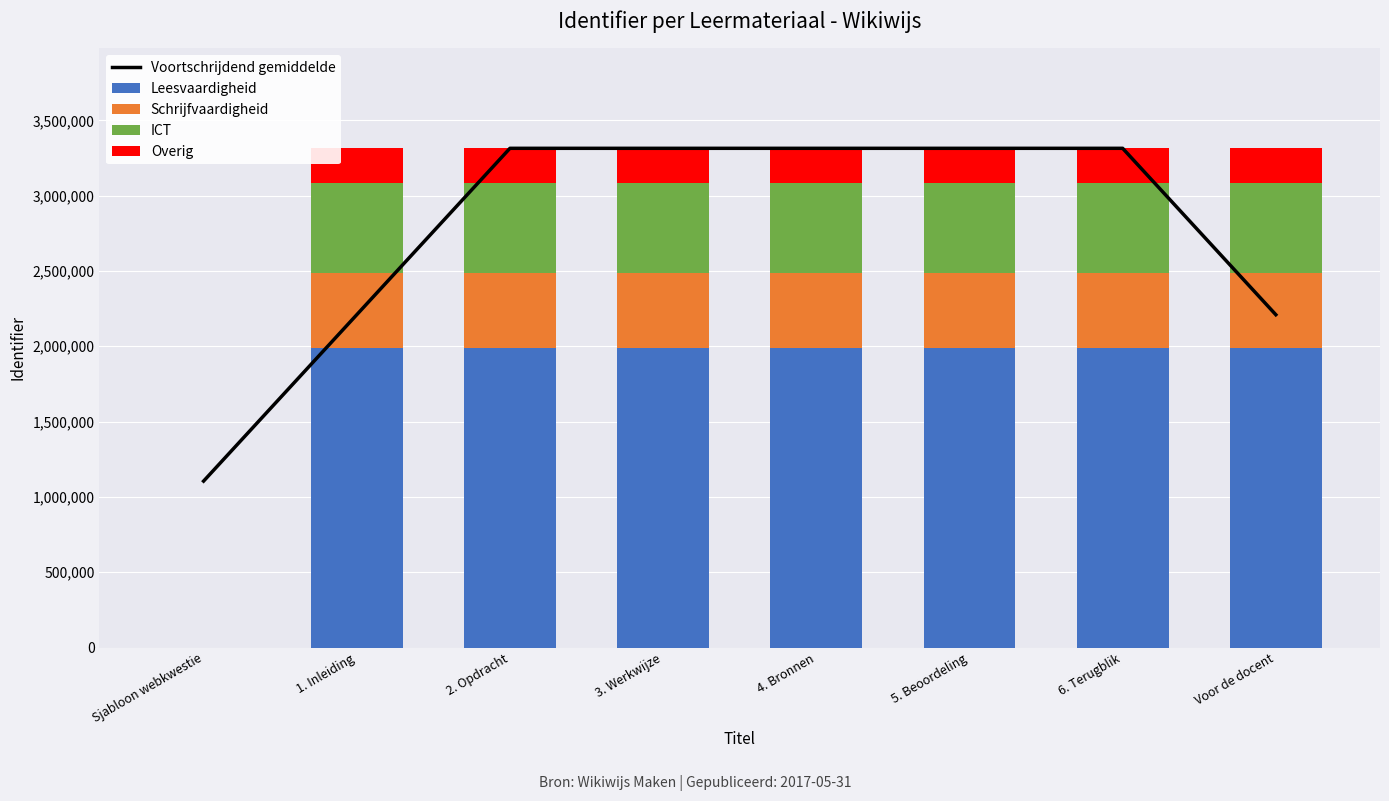

What is the difference between the Leesvaardigheid values at 3. Werkwijze and Sjabloon webkwestie?

1988555.4